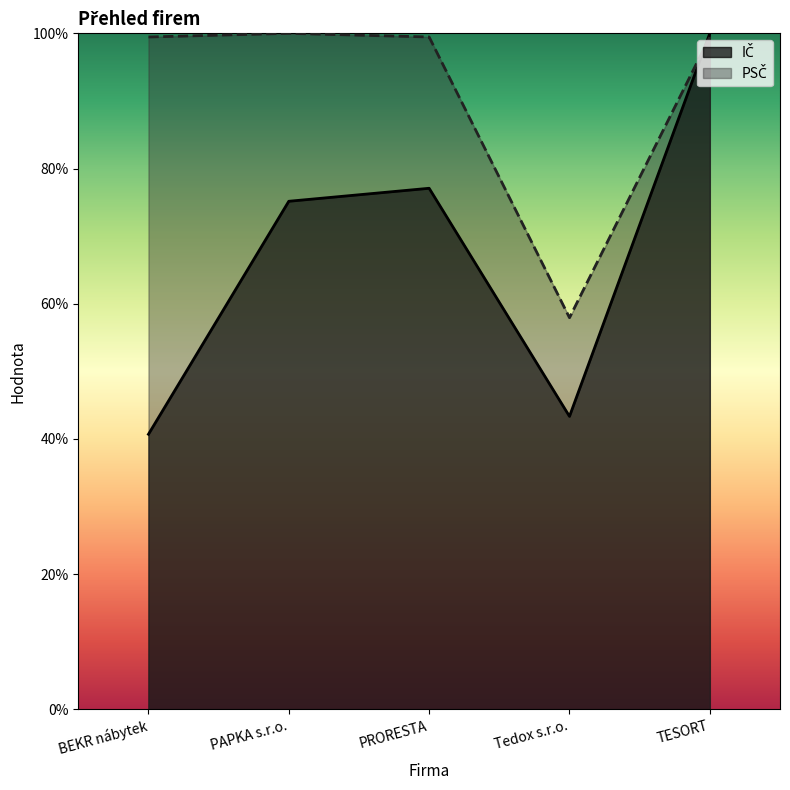

Between Tedox s.r.o. and PRORESTA, which is larger?

PRORESTA